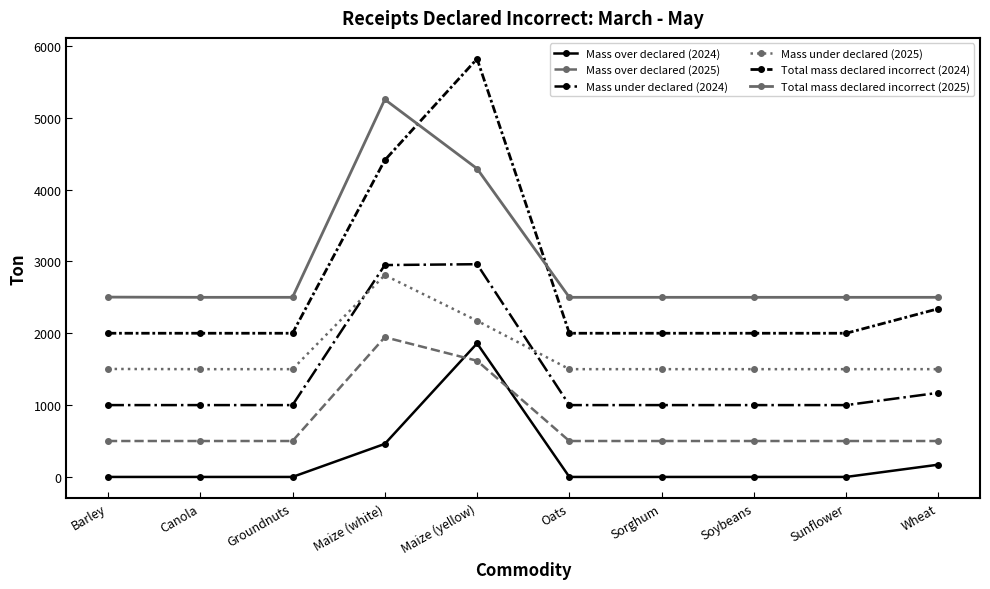

What is the spread (max minus min) of values at Maize (yellow)?

4203